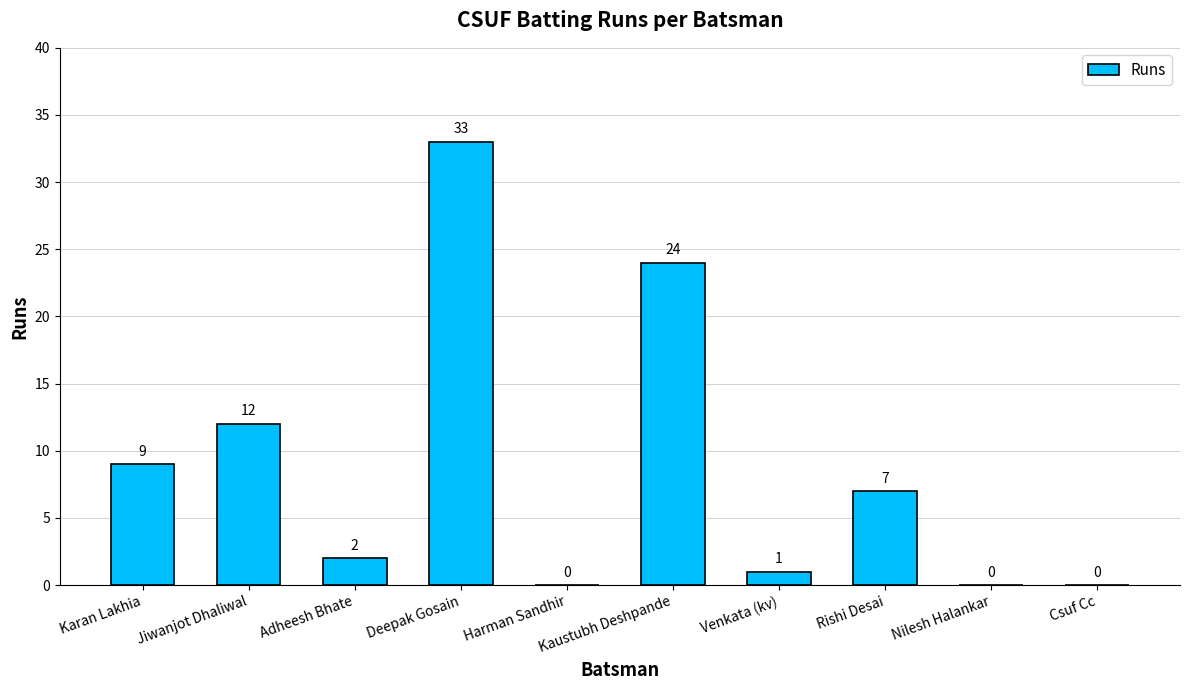

Which has a higher value, Venkata (kv) or Adheesh Bhate?

Adheesh Bhate